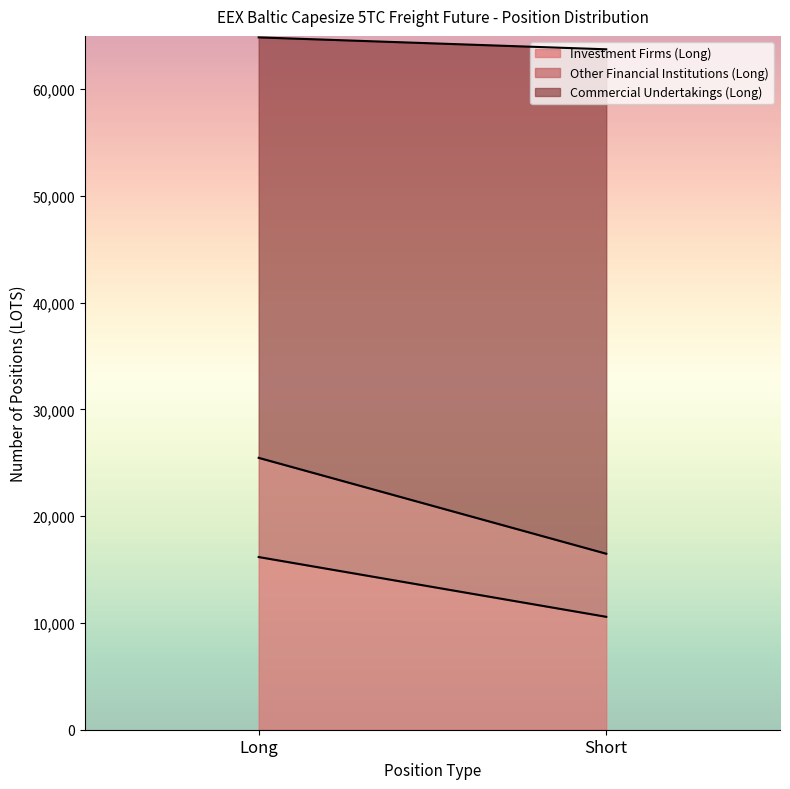

Where does the Investment Firms (Long) series first go above 16177?

Long